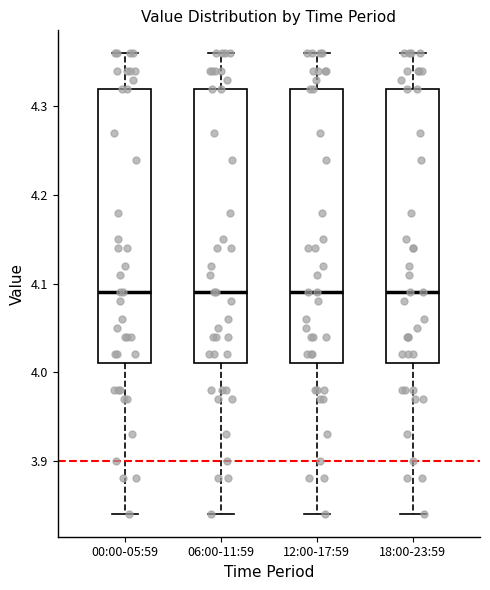

Reading left to right, read every box against the y-axis: the position of its median line, the range the box covers, and the ends of its whiskers. The values are not printed on the chart, so give them approximately, as read against the axis.

00:00-05:59: median 4.09, box 4.01 to 4.32, whiskers 3.84 to 4.36
06:00-11:59: median 4.09, box 4.01 to 4.32, whiskers 3.84 to 4.36
12:00-17:59: median 4.09, box 4.01 to 4.32, whiskers 3.84 to 4.36
18:00-23:59: median 4.09, box 4.01 to 4.32, whiskers 3.84 to 4.36